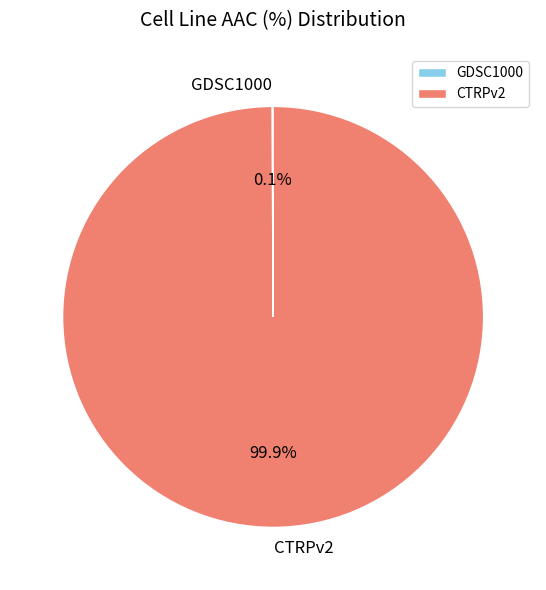

Which category accounts for the majority?

CTRPv2